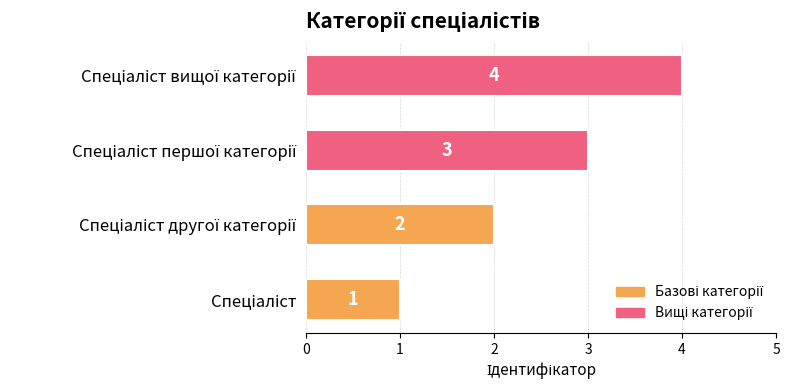

What is the greatest value displayed?

4